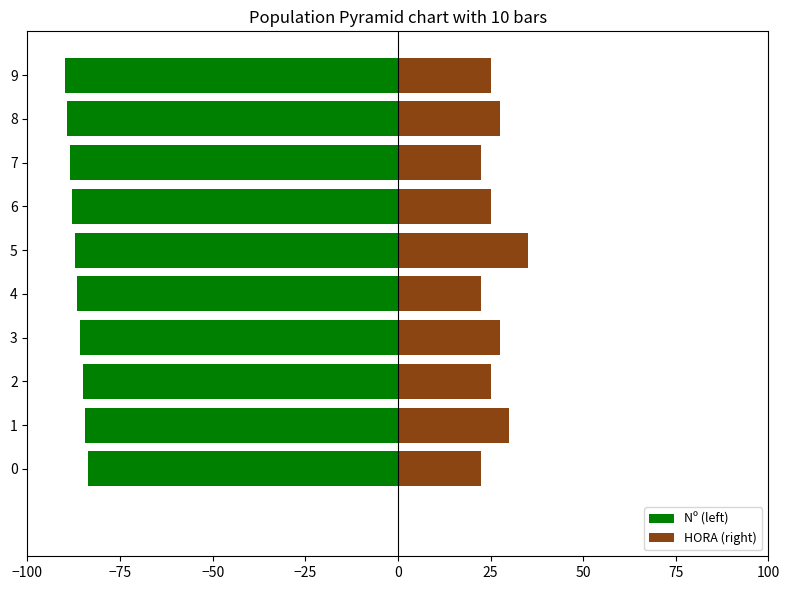

How many distinct data groups are displayed?

2